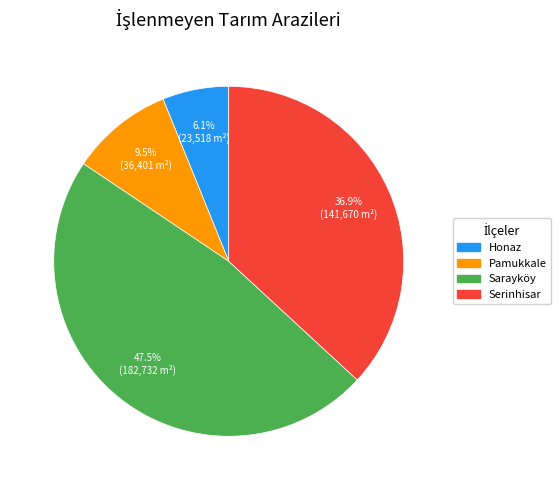

Is there a majority slice in this chart?

No